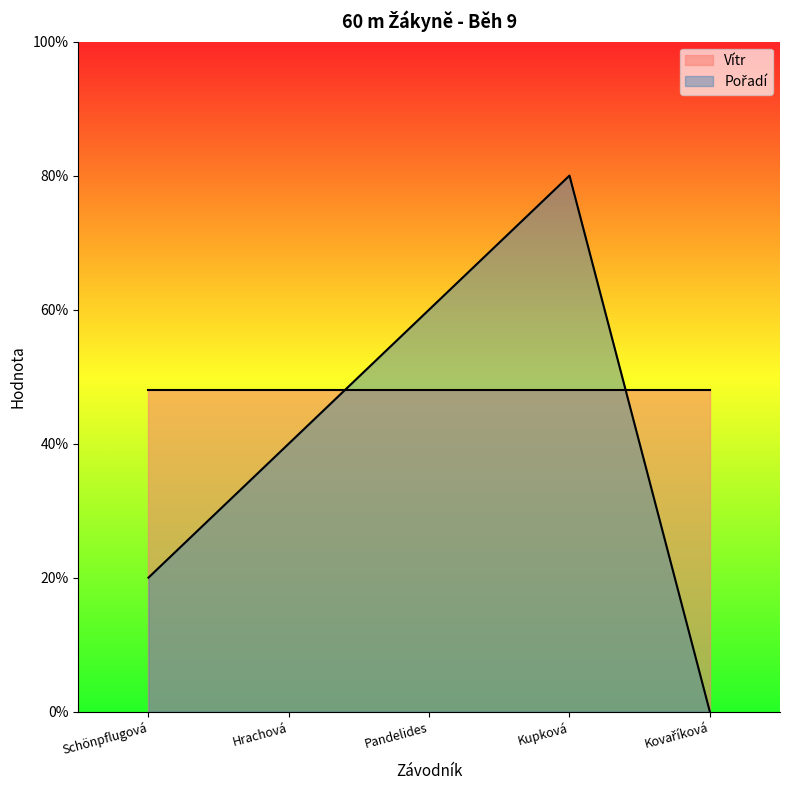

Does the chart display data point markers on the line(s)?

No